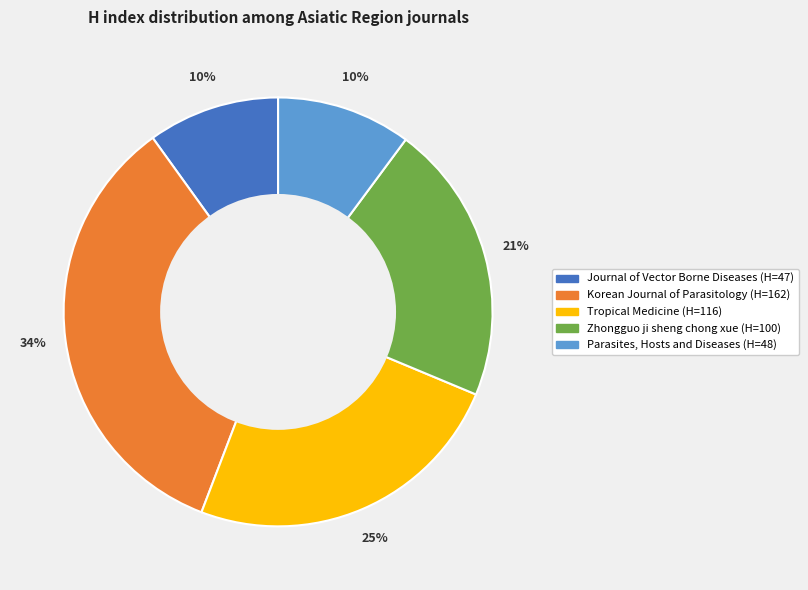

To the nearest percent, what is the difference between the largest and smallest slice percentages?

24%